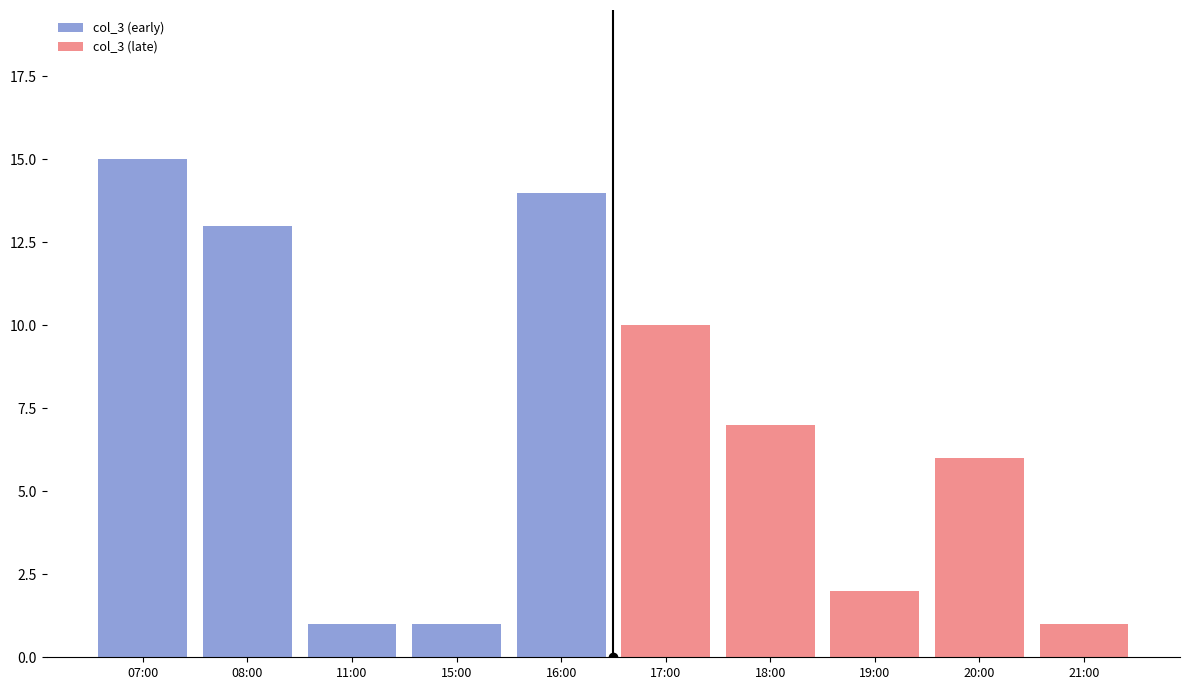

List the series in order of their overall mean, lowest first.

col_3 (late), col_3 (early)